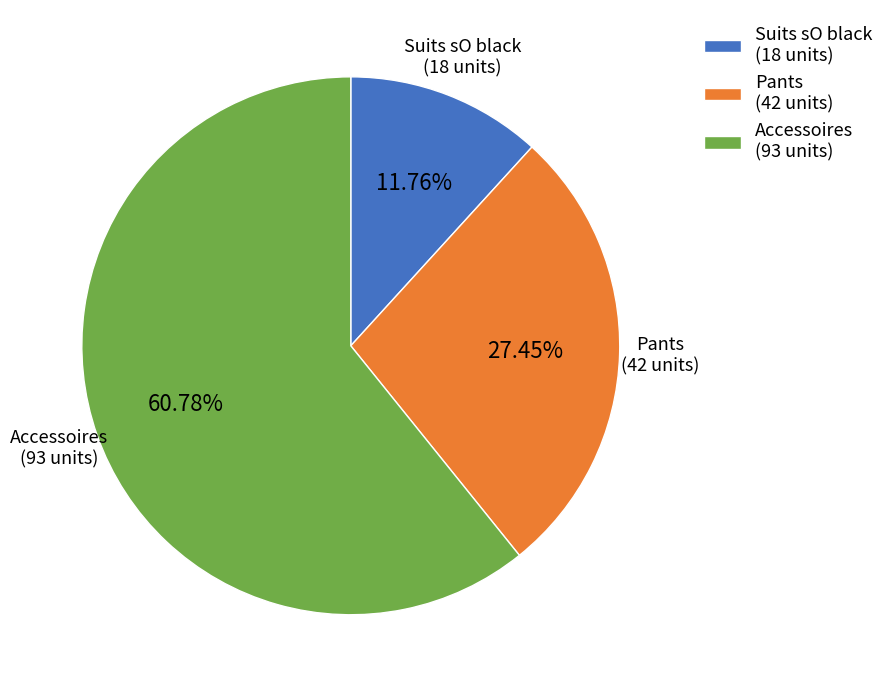

To the nearest percent, what percentage of the pie is Suits sO black?

12%